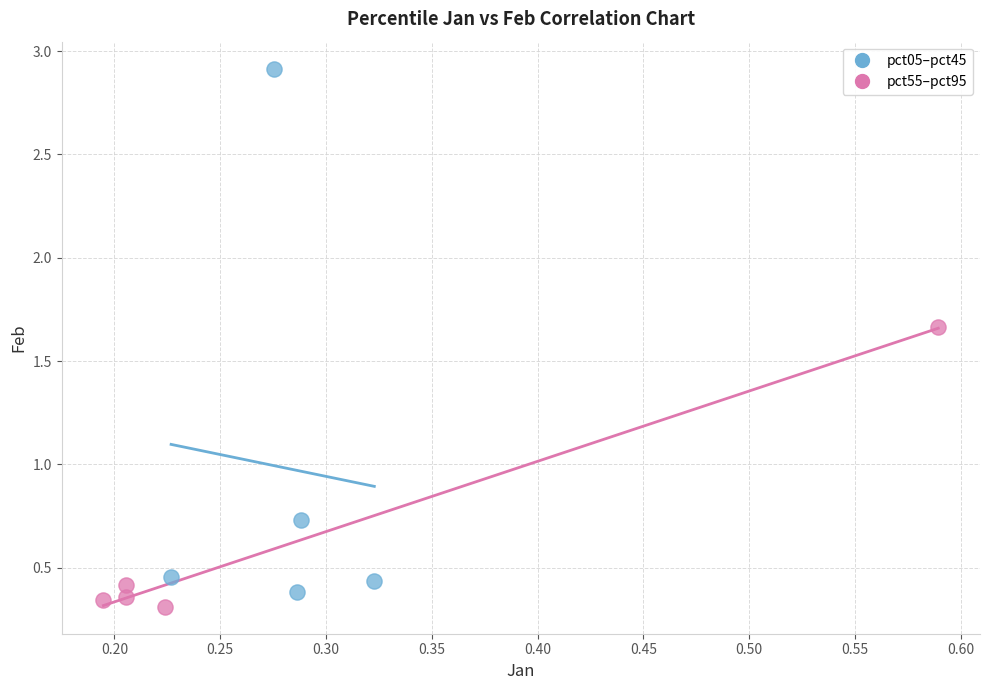

Which series has the largest Y range (max minus min)?

pct05–pct45